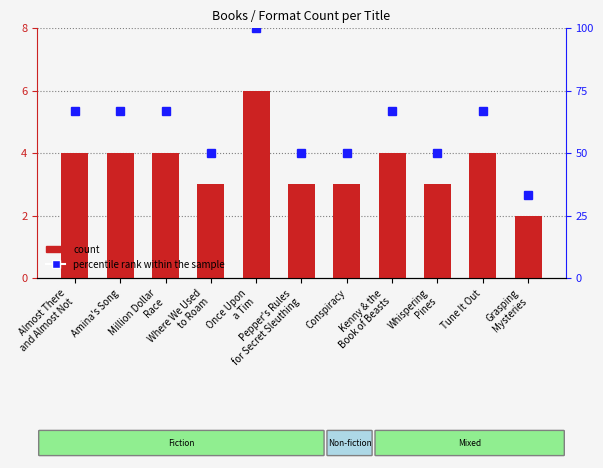

At which category is the sum across all series the highest?

Once Upon
a Tim